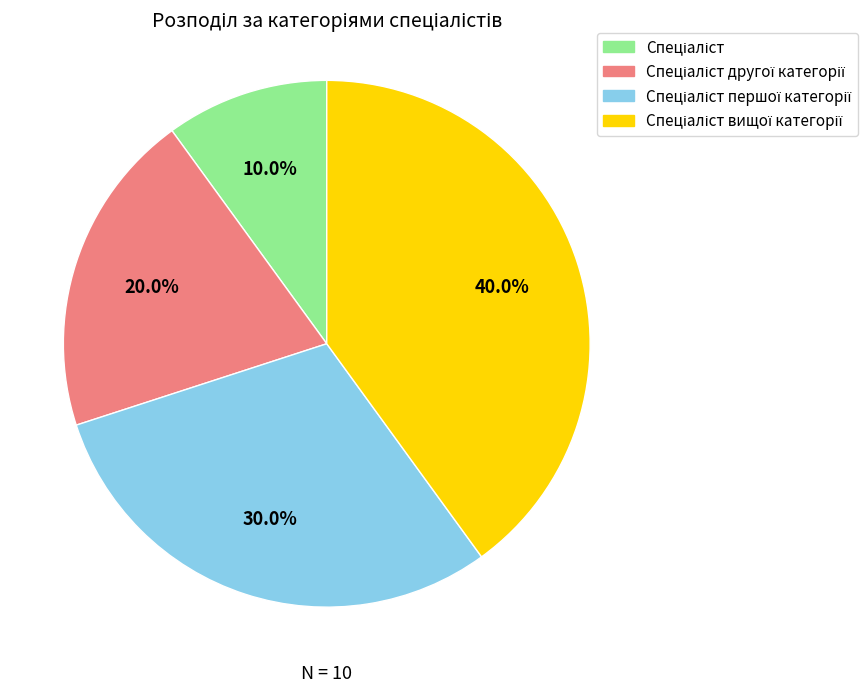

Does any single category account for the majority?

No